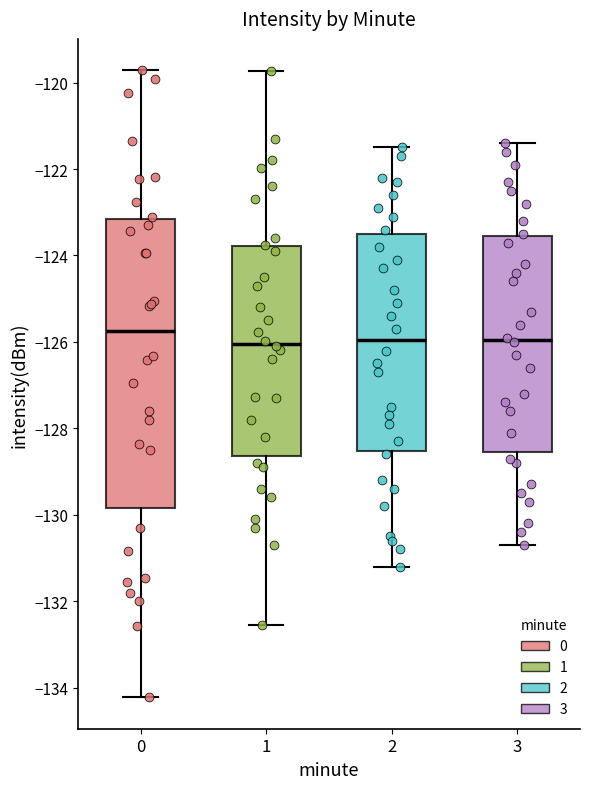

Reading left to right, transcribe this box plot: for each box, give where its median line is, the range the box spans, and where its two whiskers end, as read against the y-axis. The values are not printed on the chart, so give them approximately, as read against the axis.

0: median -125.8, box -129.8 to -123.2, whiskers -134.2 to -119.8
1: median -126.0, box -128.6 to -123.8, whiskers -132.6 to -119.8
2: median -126.0, box -128.6 to -123.4, whiskers -131.2 to -121.4
3: median -126.0, box -128.6 to -123.6, whiskers -130.6 to -121.4